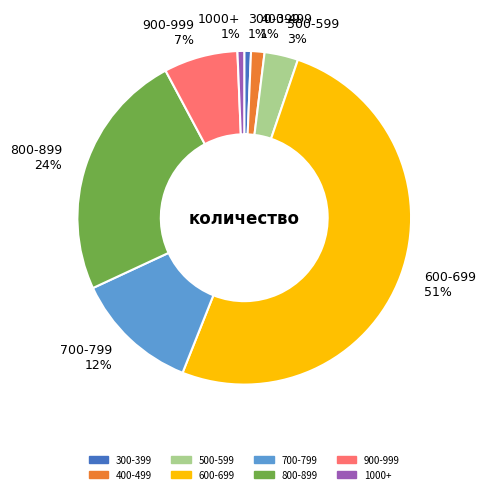

The 800-899 slice represents 24% of the pie. True or false?

True